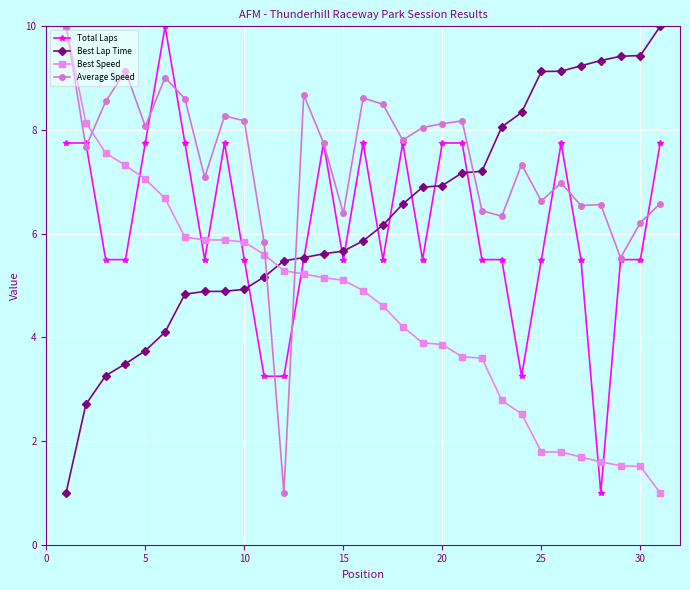

How many times do Best Lap Time and Total Laps cross each other?

9